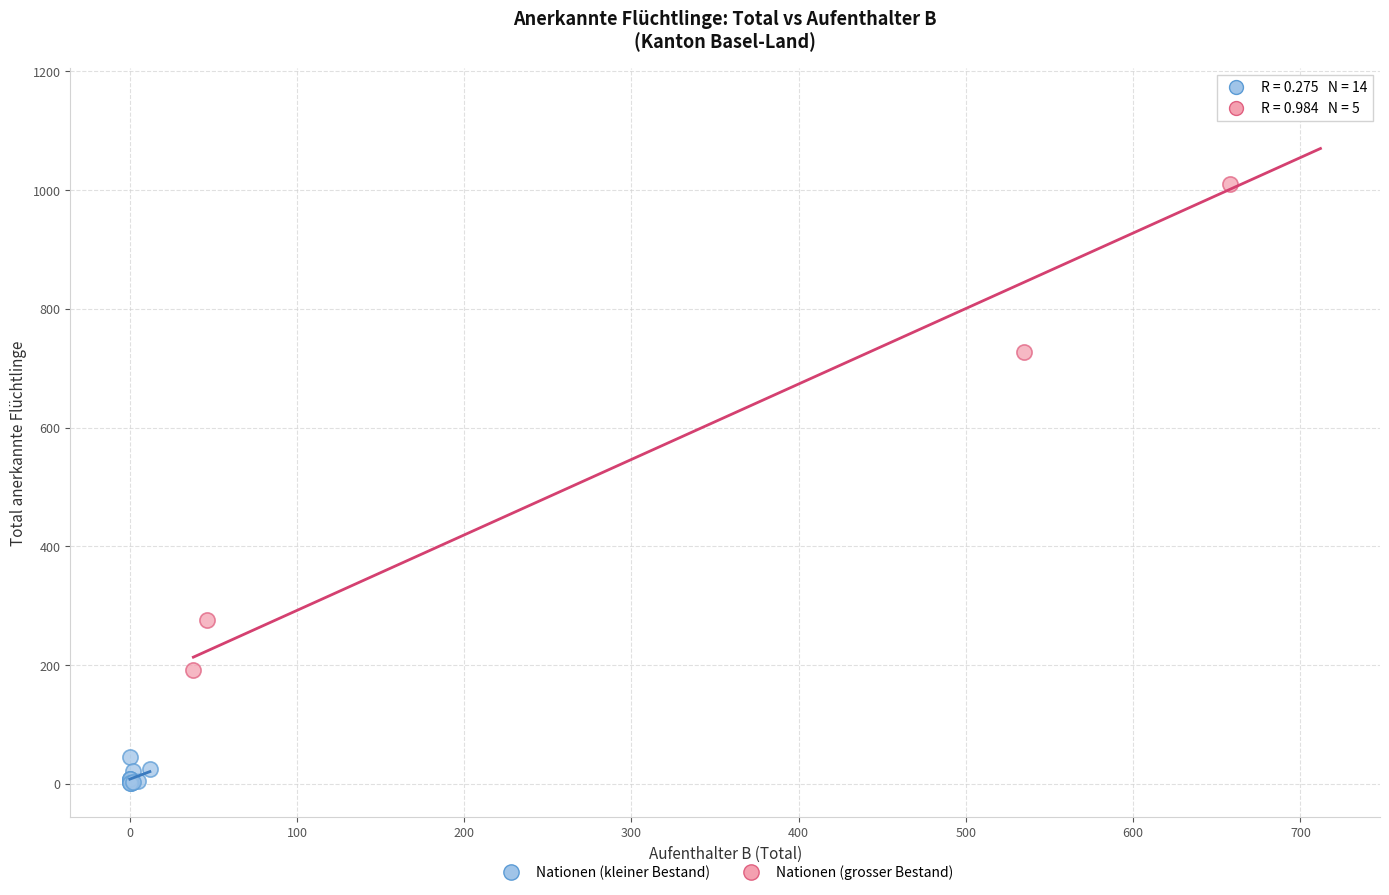

What are all the series names shown in the legend?

Nationen (kleiner Bestand), Nationen (grosser Bestand)